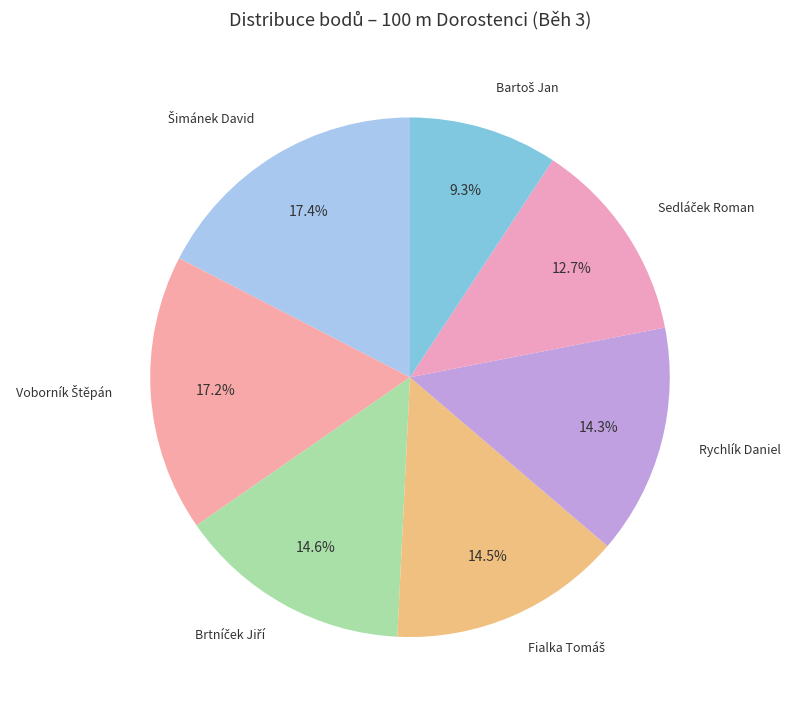

Is there any slice that represents more than half of the pie?

No